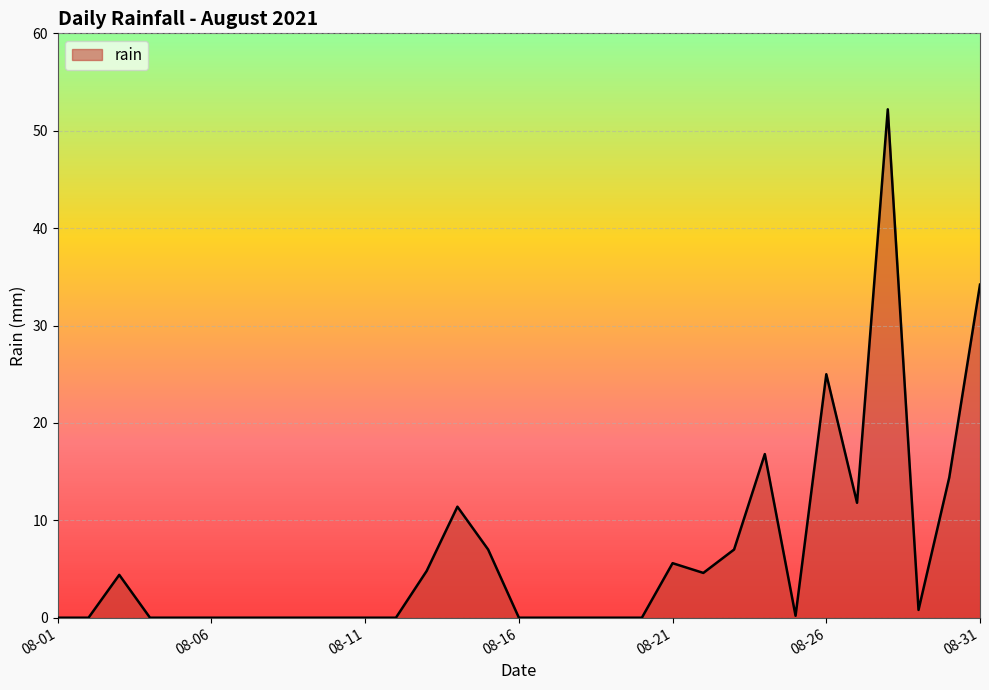

What is the maximum value shown in the chart?

52.2